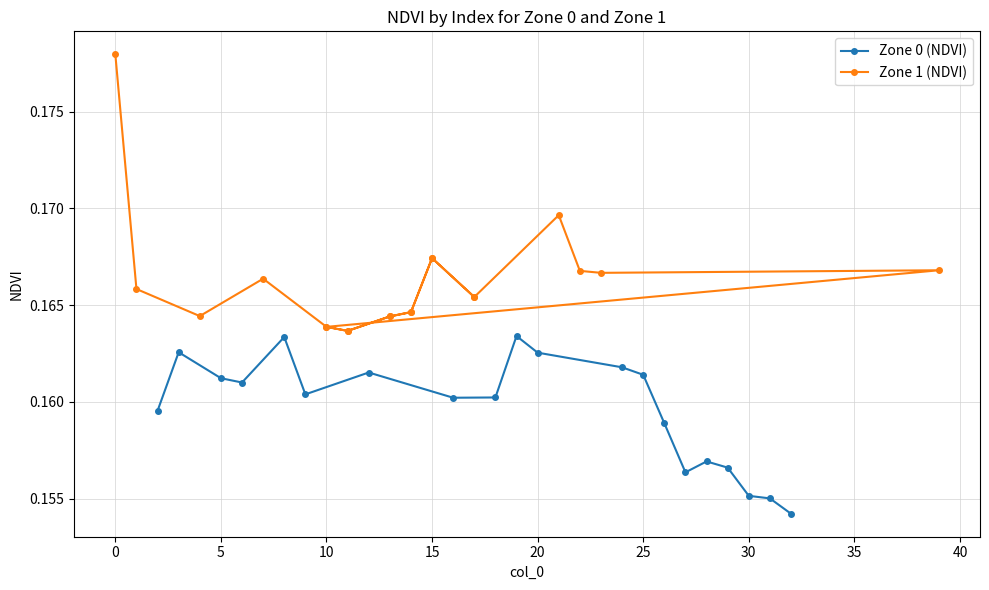

Count the Zone 0 (NDVI) values in the range 0 to 1.

20